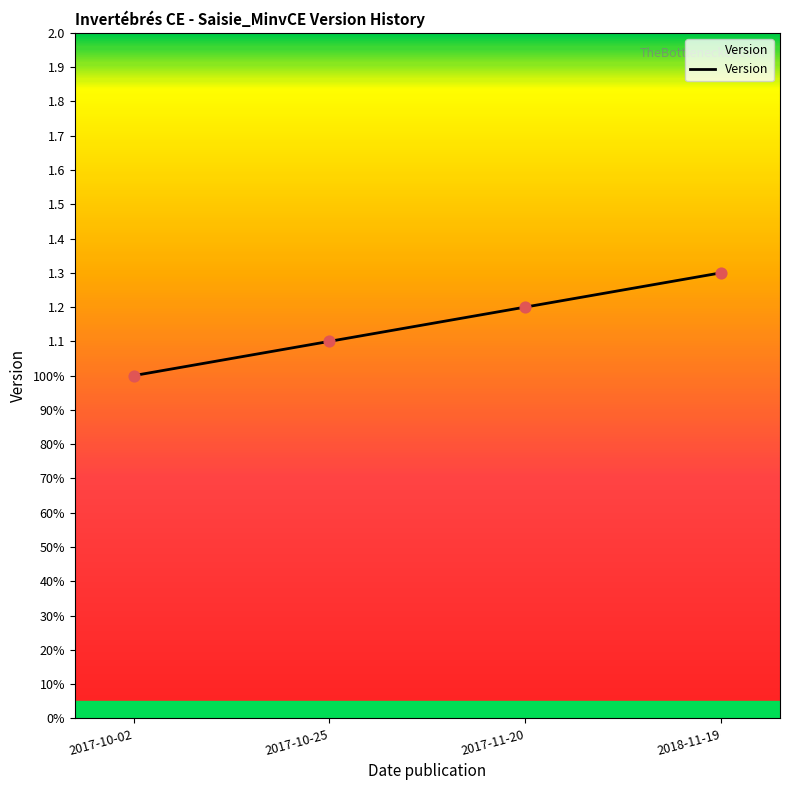

Does the chart have visible grid lines?

No